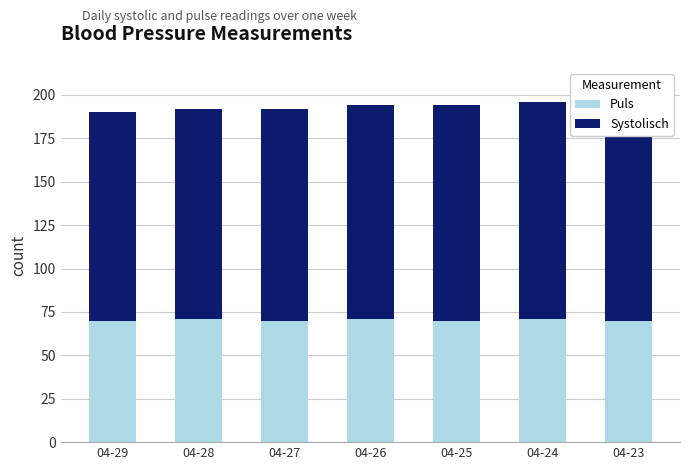

Count the Systolisch values in the range 121 to 125.

5